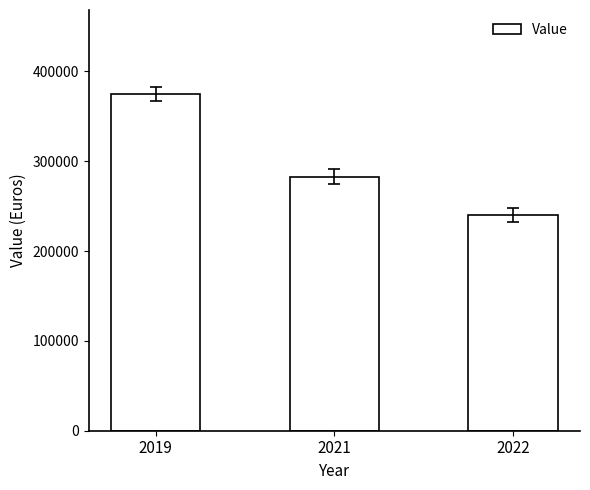

The value at 2022 is 240000. True or false?

True